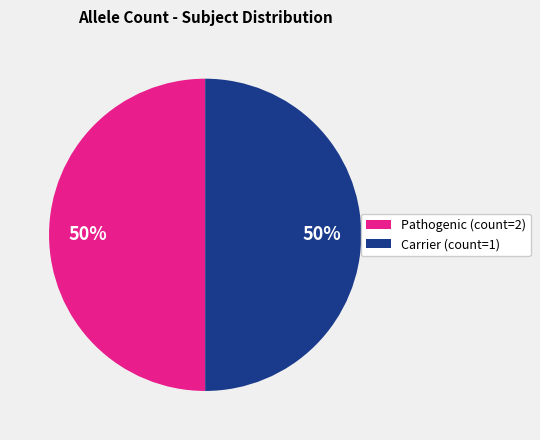

How many segments does this pie chart have?

2